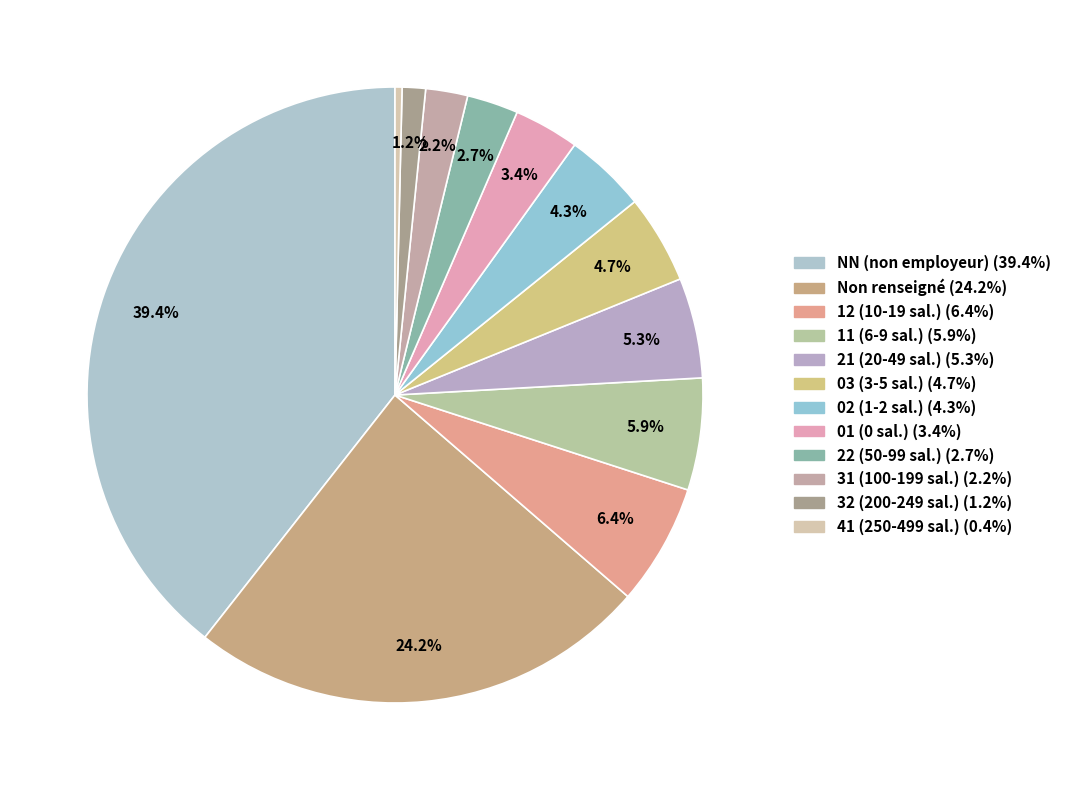

How many segments does this pie chart have?

12